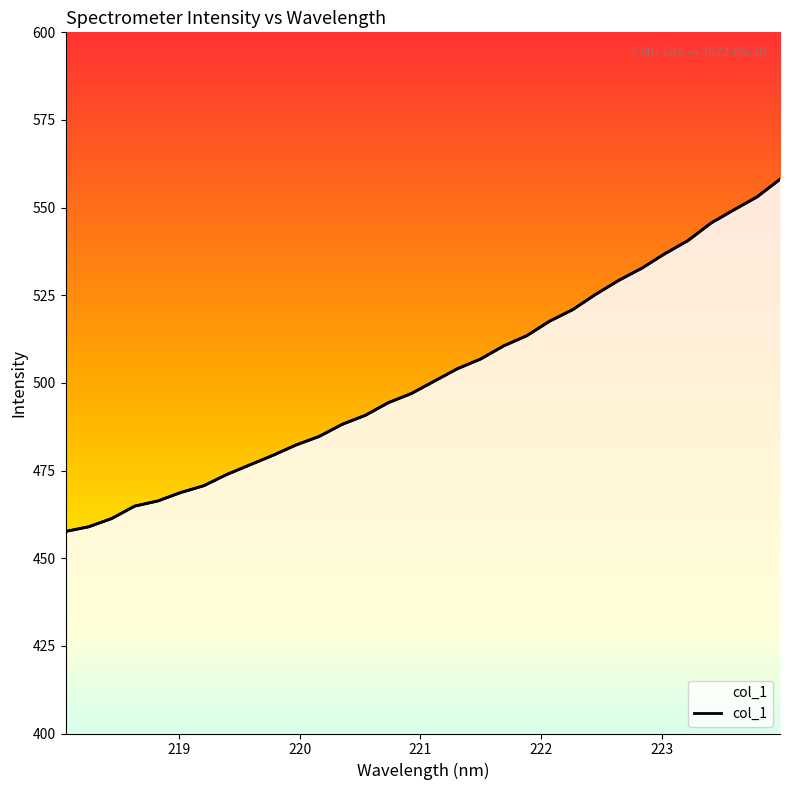

Reading right to left, list all the values displayed in this chart.

558.1	553.0	549.4	545.6	540.6	536.9	532.7	529.3	525.3	520.9	517.6	513.4	510.6	506.8	504.1	500.5	497.0	494.4	490.8	488.2	484.8	482.3	479.4	476.6	473.9	470.7	468.7	466.3	464.9	461.3	459.0	457.6